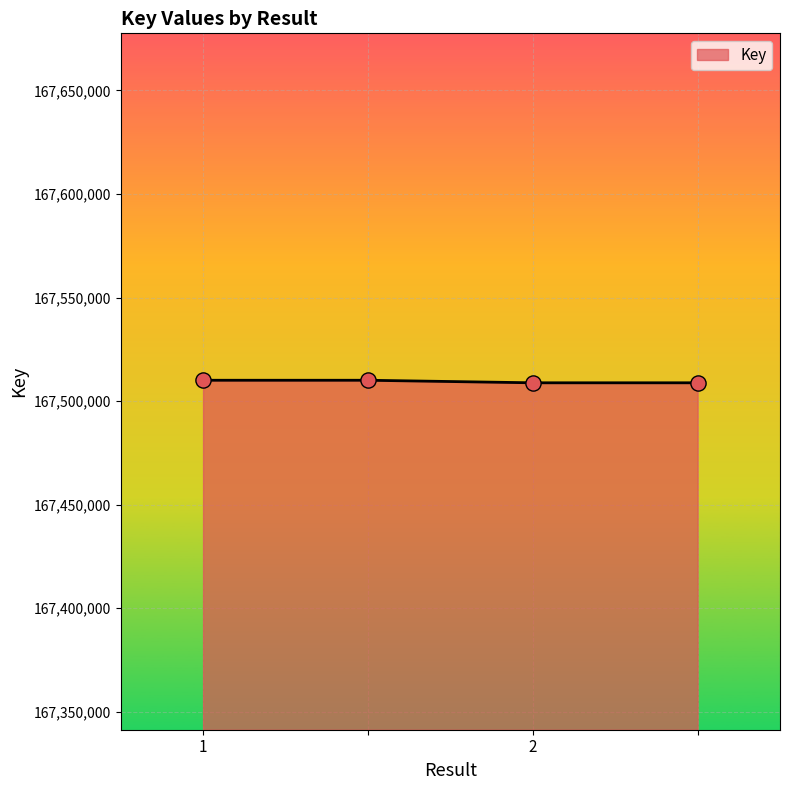

True or false: the data has more than 1 interior local peaks.

False